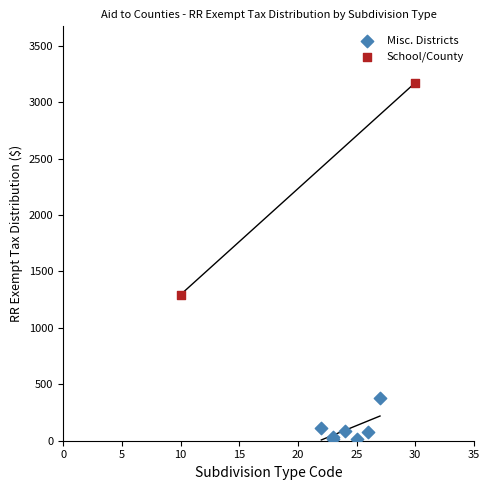

Which series contains the lowest Y value?

Misc. Districts